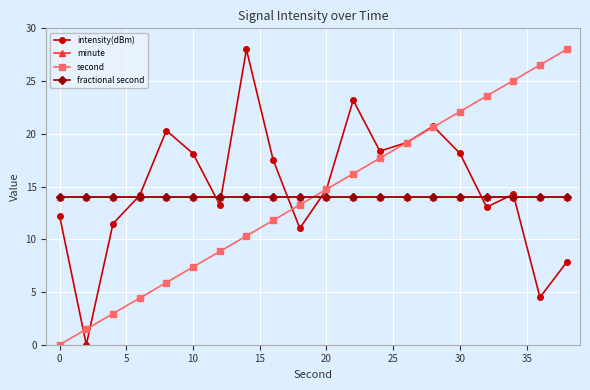

Reading left to right, transcribe all the data shown in this chart.

intensity(dBm): 12.2	0.0	11.5	14.2	20.3	18.1	13.3	28.0	17.5	11.0	14.7	23.2	18.4	19.2	20.7	18.1	13.0	14.3	4.5	7.8
minute: 14.0	14.0	14.0	14.0	14.0	14.0	14.0	14.0	14.0	14.0	14.0	14.0	14.0	14.0	14.0	14.0	14.0	14.0	14.0	14.0
second: 0.0	1.5	2.9	4.4	5.9	7.4	8.8	10.3	11.8	13.3	14.7	16.2	17.7	19.2	20.6	22.1	23.6	25.1	26.5	28.0
fractional second: 14.0	14.0	14.0	14.0	14.0	14.0	14.0	14.0	14.0	14.0	14.0	14.0	14.0	14.0	14.0	14.0	14.0	14.0	14.0	14.0